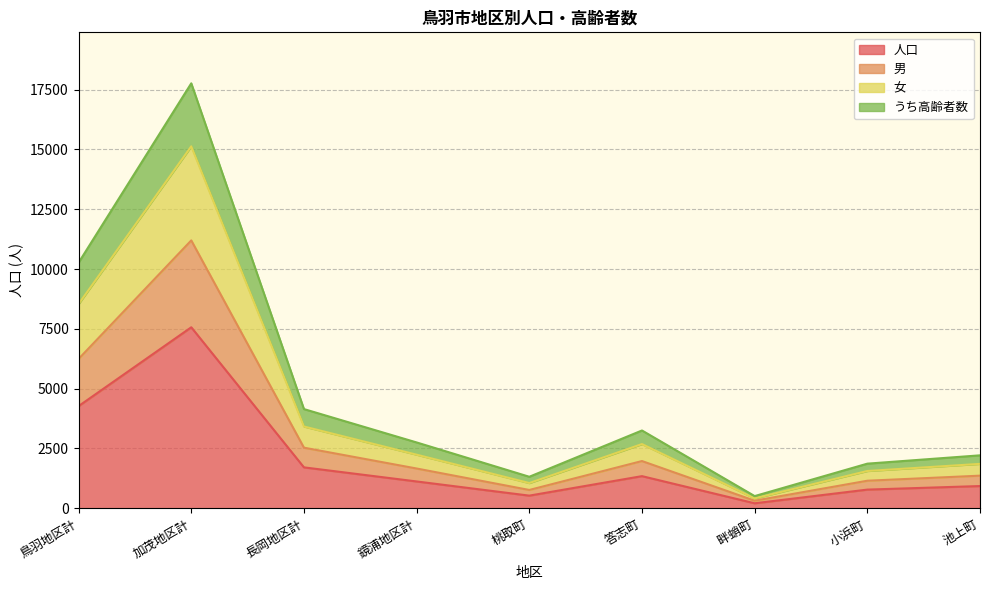

What is the label of the 7th point from the left?

畔蛸町